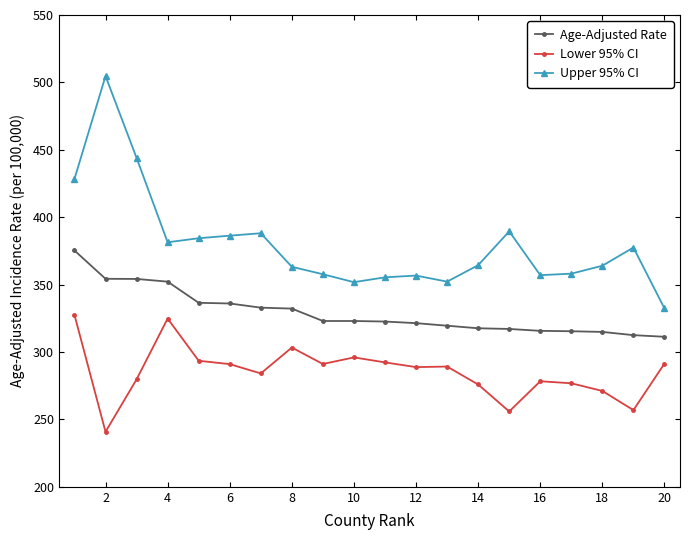

Which series has the largest range (max minus min)?

Upper 95% CI